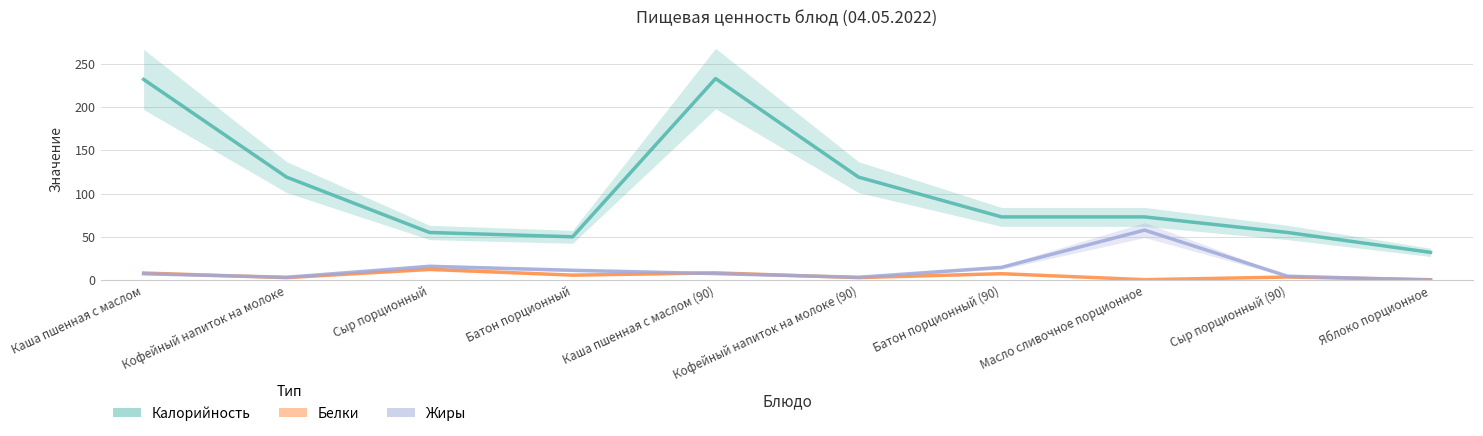

Reading left to right, transcribe all the data shown in this chart.

Калорийность: 232.0	119.0	55.0	50.0	233.0	119.0	73.0	73.0	55.0	32.0
Белки: 8.1	2.8	12.4	5.7	8.3	2.8	7.4	0.4	3.5	0.4
Жиры: 7.3	3.2	15.9	11.3	7.4	3.2	14.7	57.8	4.4	0.0